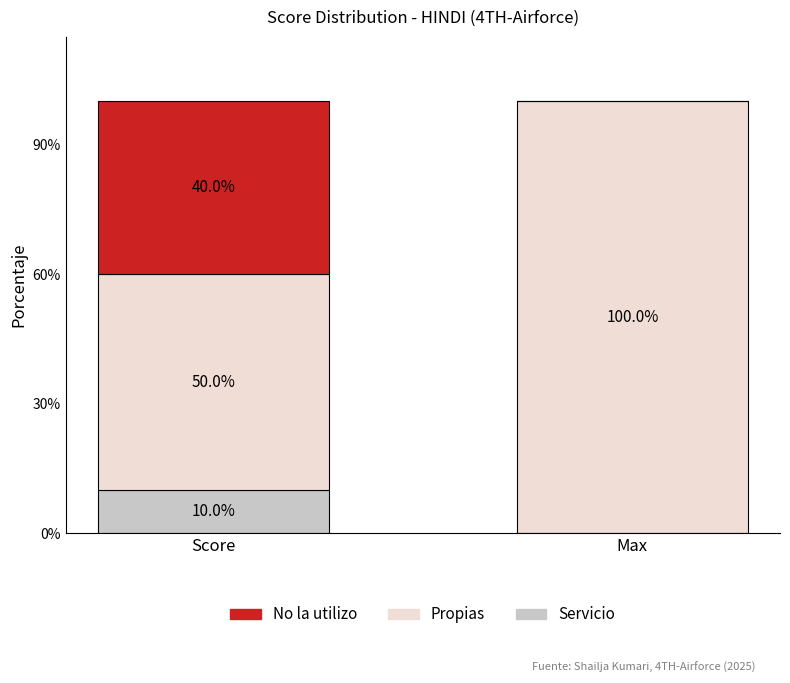

What is the sum of the Servicio values at Max and Score?

10